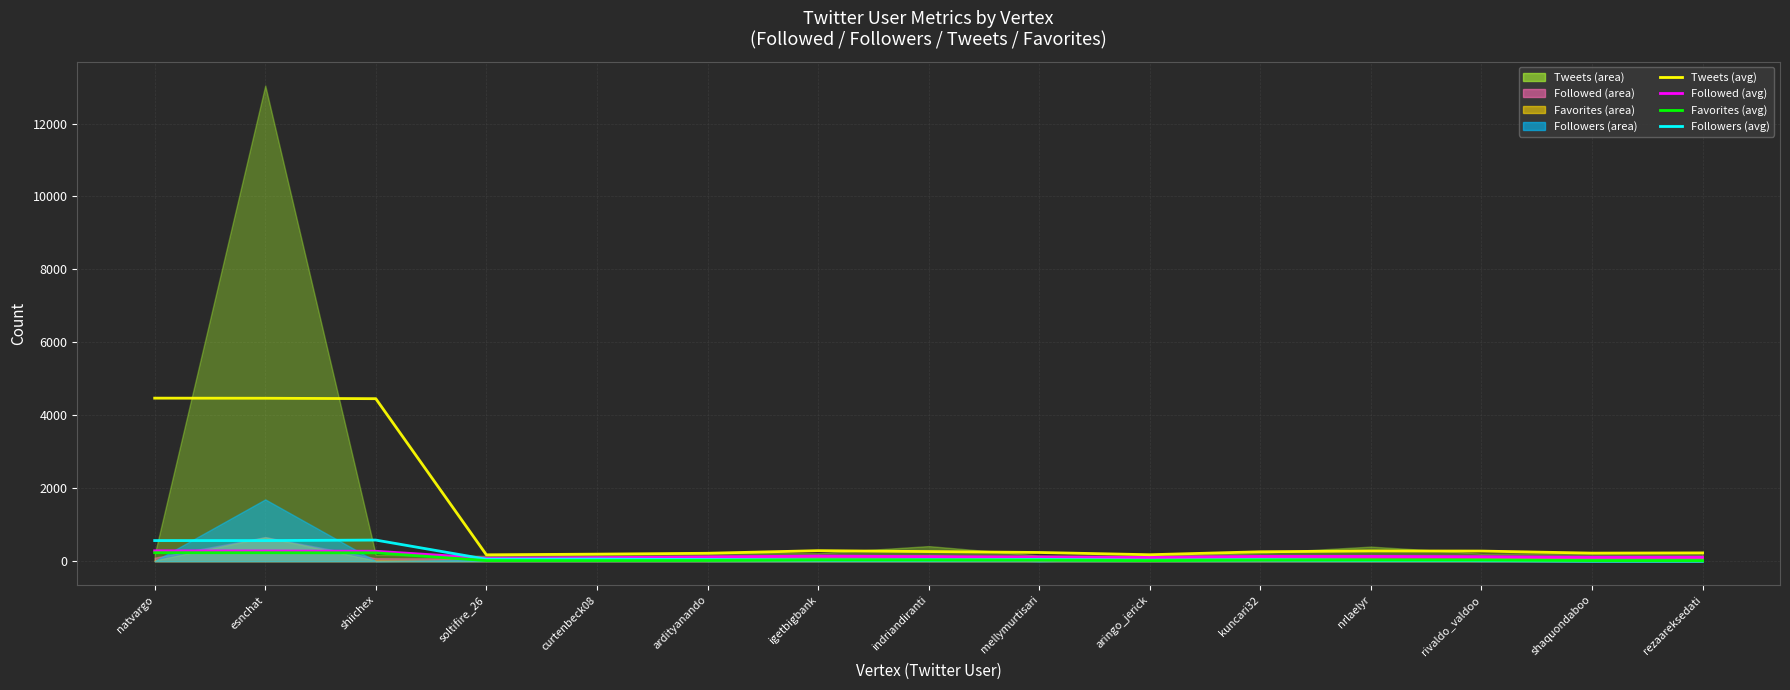

Where is Followed (avg) nearest to the value 183?

igetbigbank